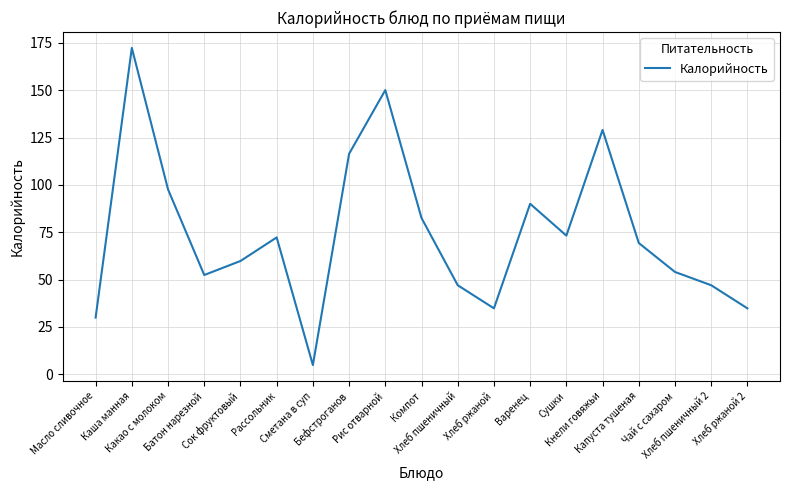

How many values exceed 69?

10